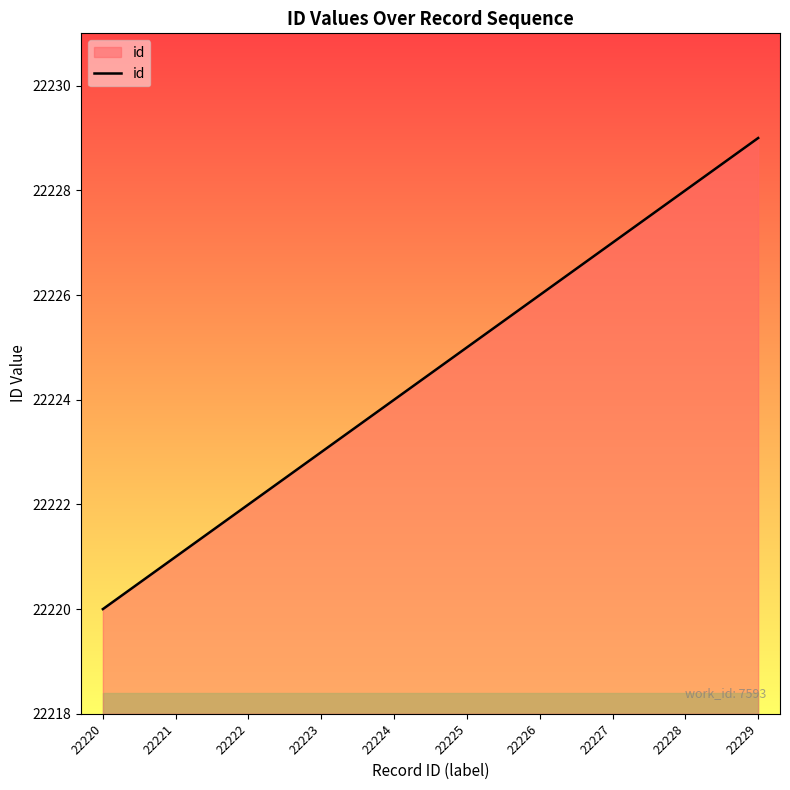

How many distinct data groups are displayed?

1